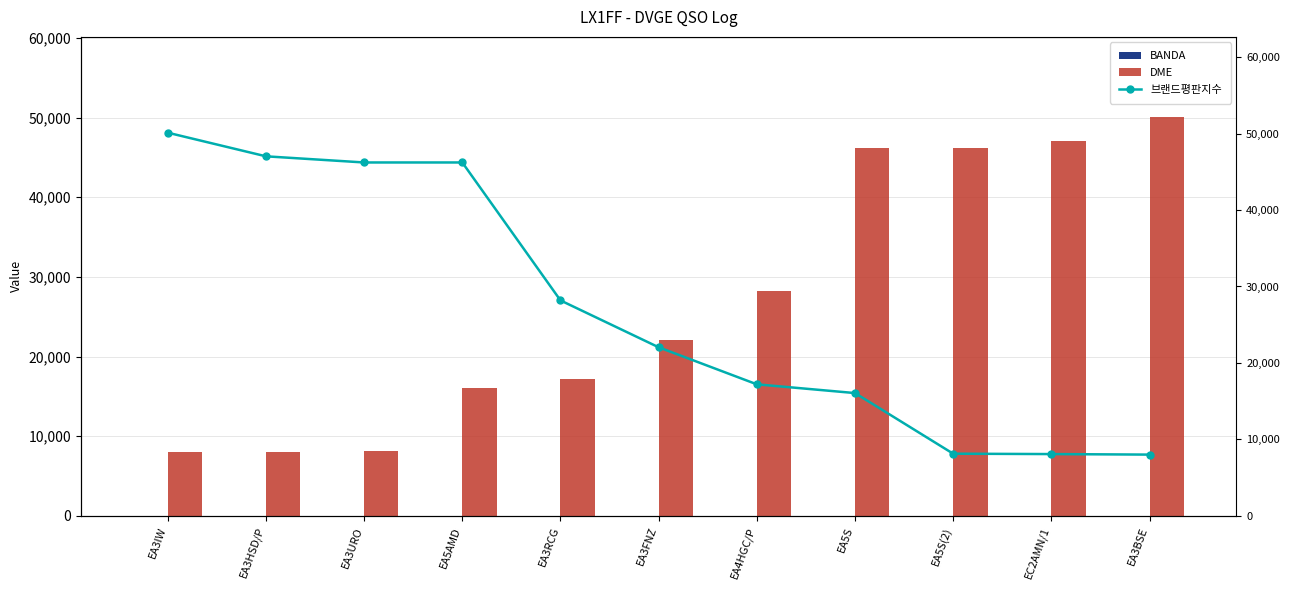

What is the sum of the BANDA values at EA3URO and EA5S(2)?

80